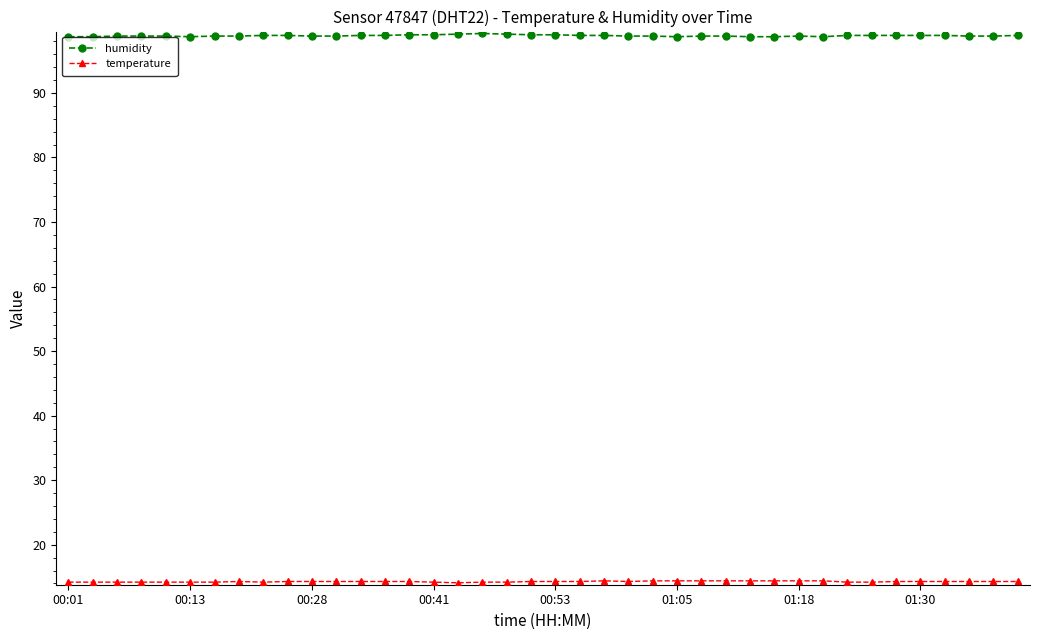

What is the smallest value displayed?

14.1